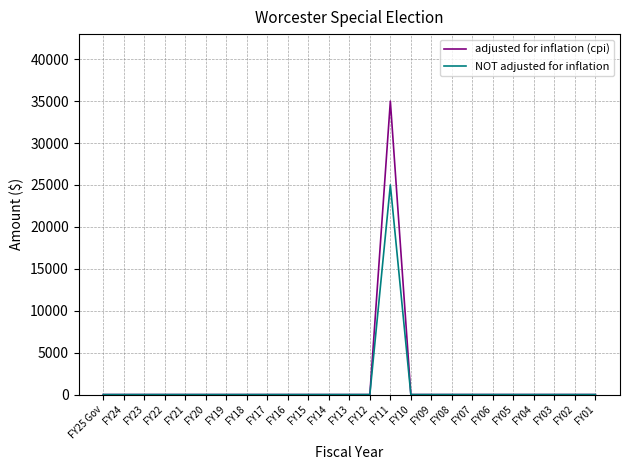

At which label does adjusted for inflation (cpi) reach its peak?

FY11